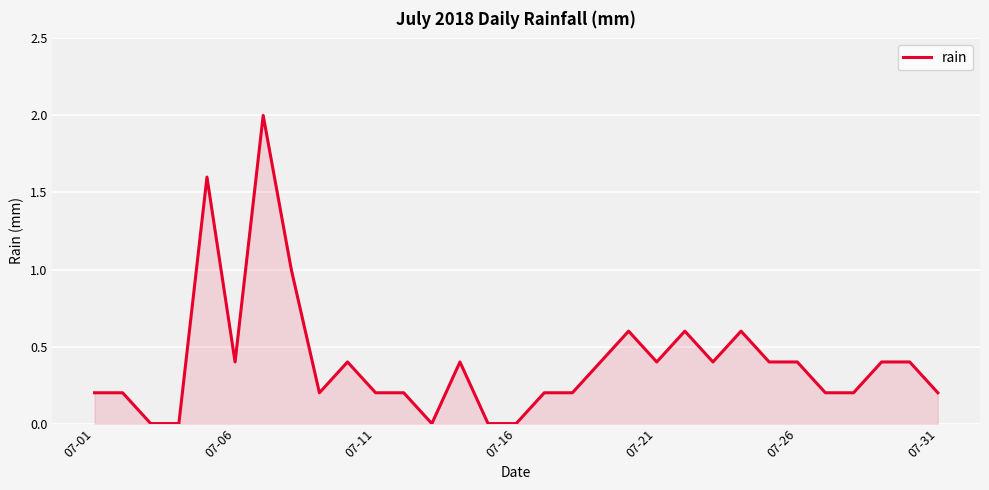

What is the maximum value shown in the chart?

2.0